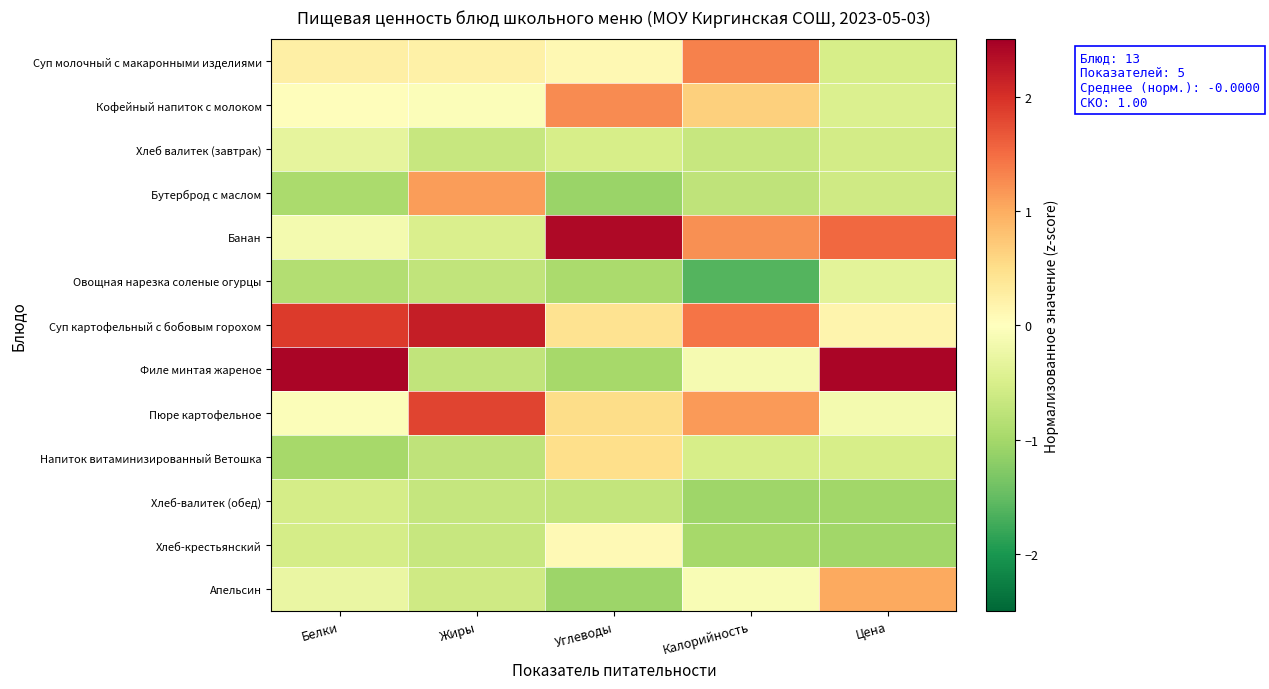

At which category is the sum across all series the highest?

Цена